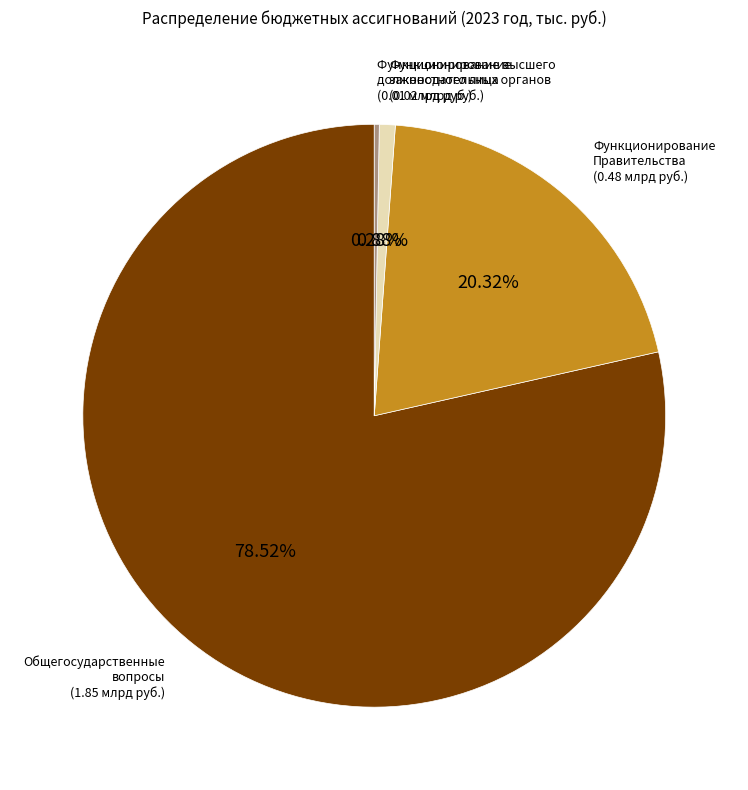

True or false: Функционирование Правительства accounts for 20% of the total.

True